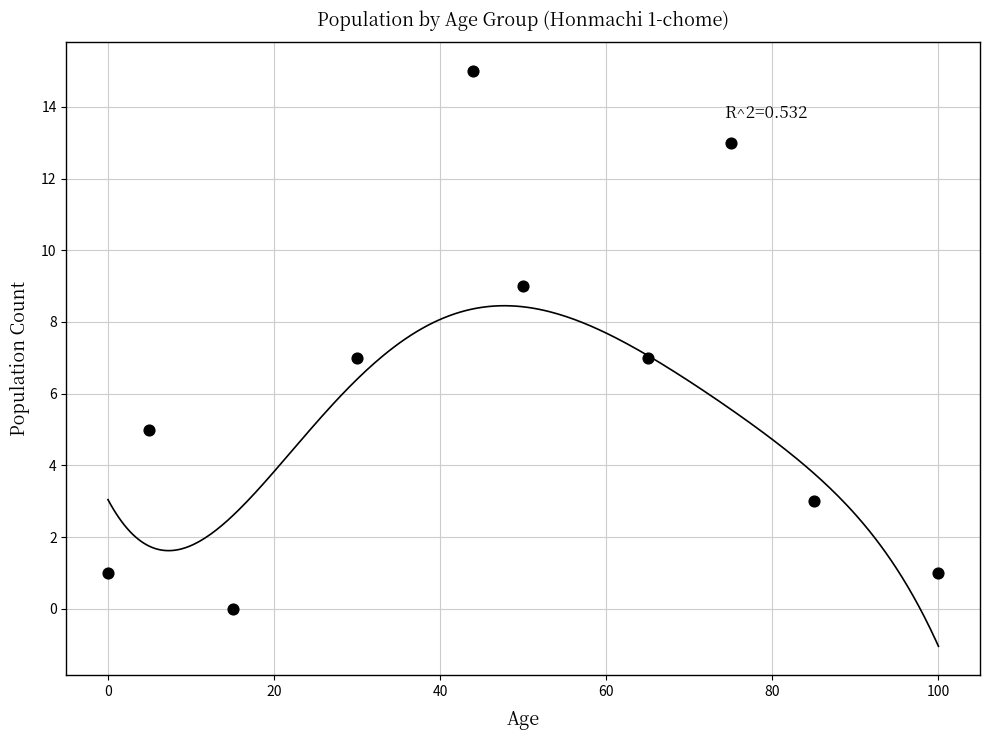

What is the average X value?

47